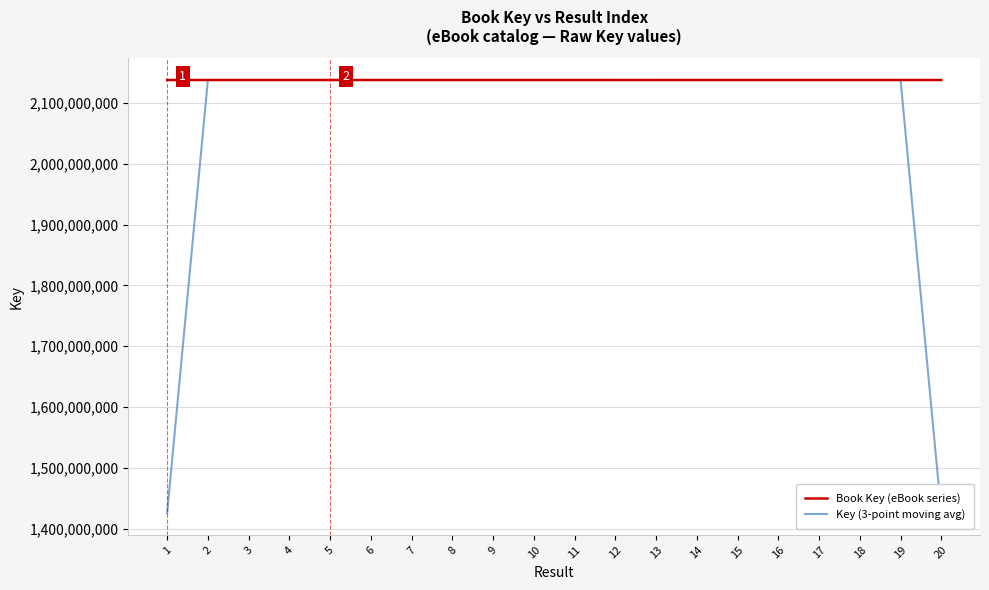

What is the total value across all series at 19?

4275368006.0